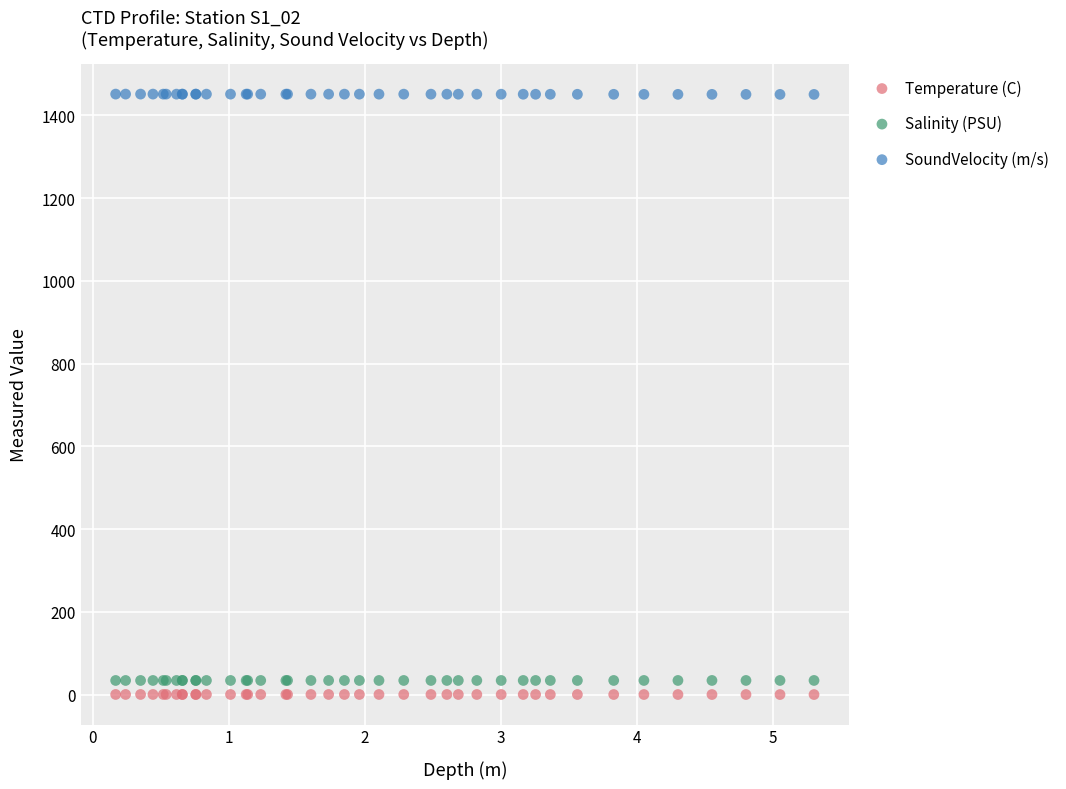

What is the X range (max minus min) for the scatter plot?

5.1